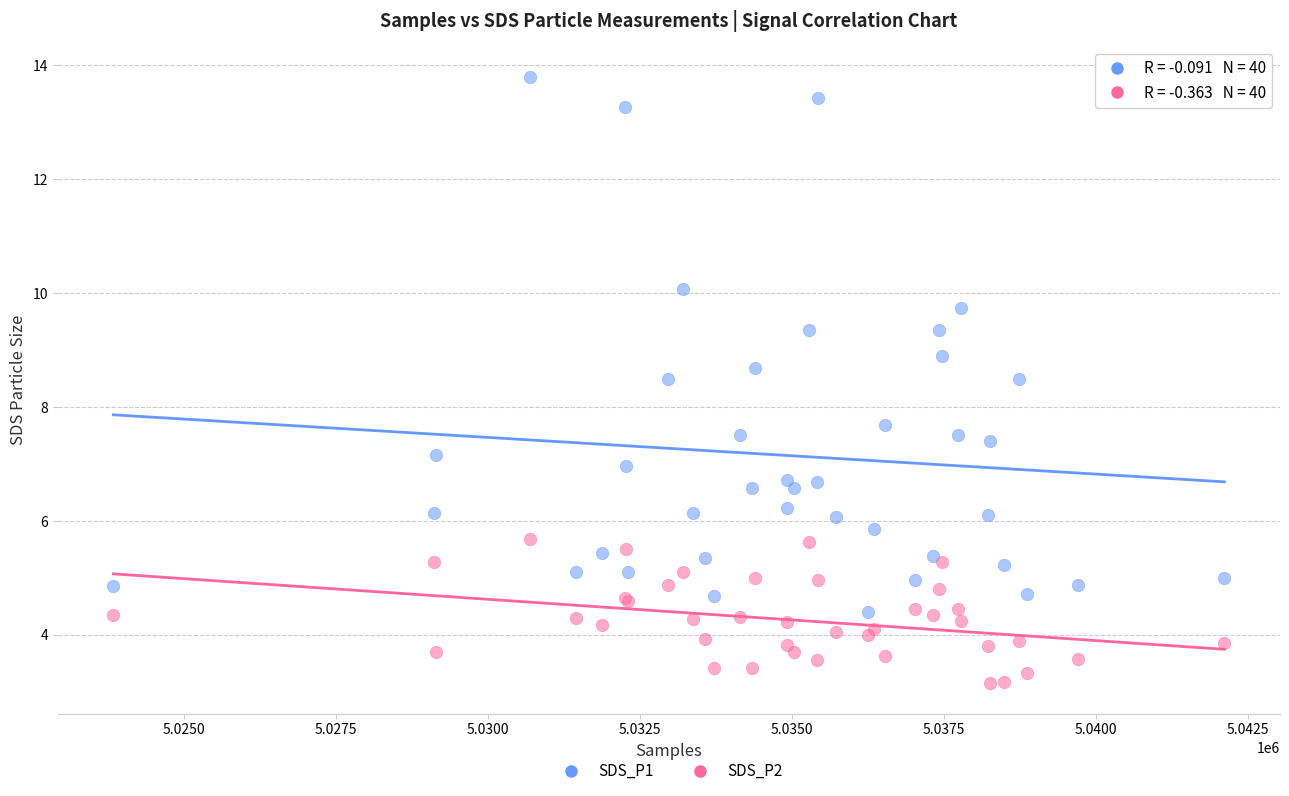

What is the X range (max minus min) for the scatter plot?

18277.0